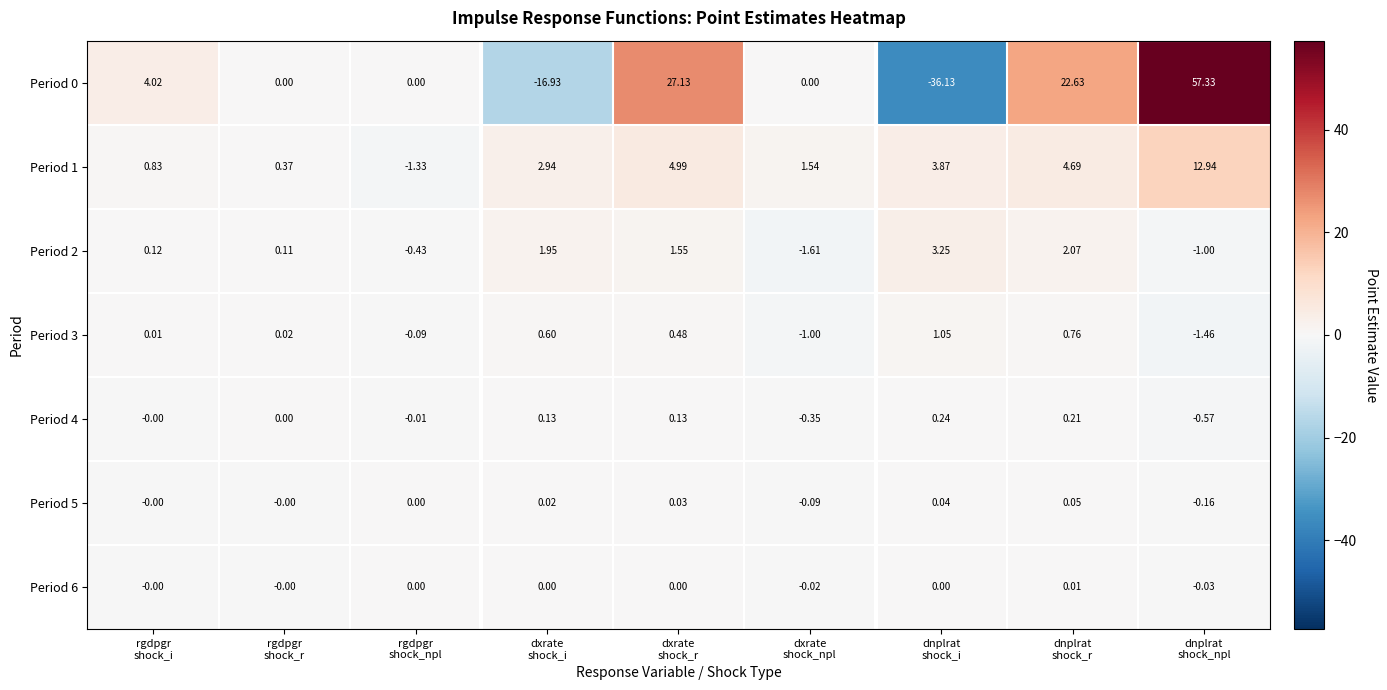

What is the maximum value shown in the chart?

57.3